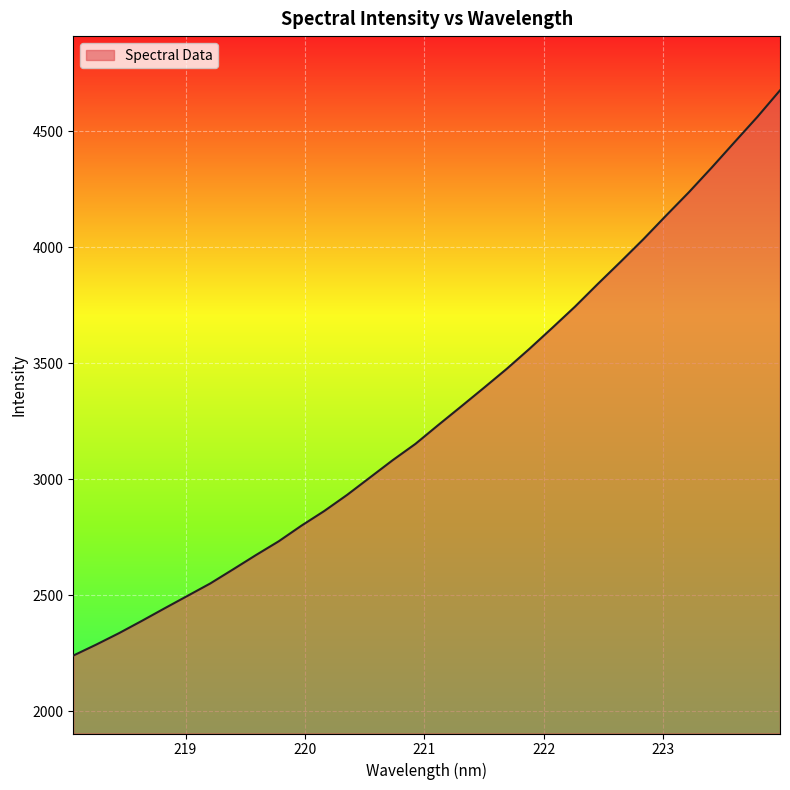

What is the greatest value displayed?

4677.4